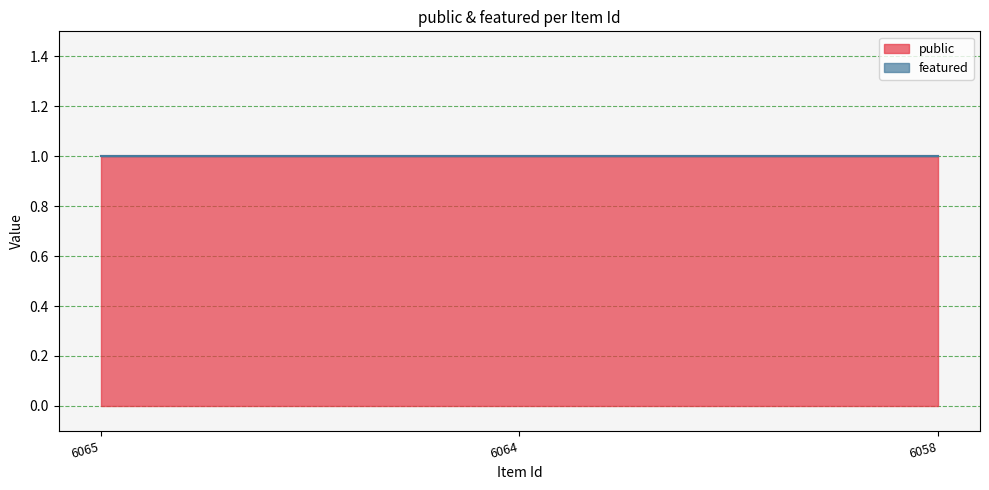

Does the chart have visible grid lines?

Yes